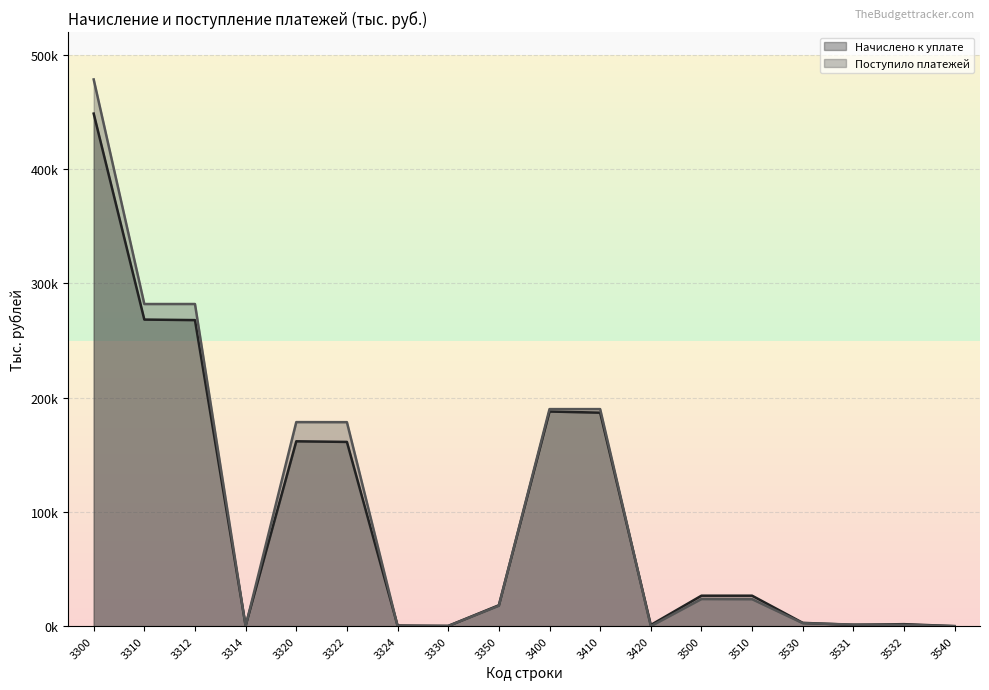

At 3300, list the series in order from largest to smallest.

Поступило платежей, Начислено к уплате